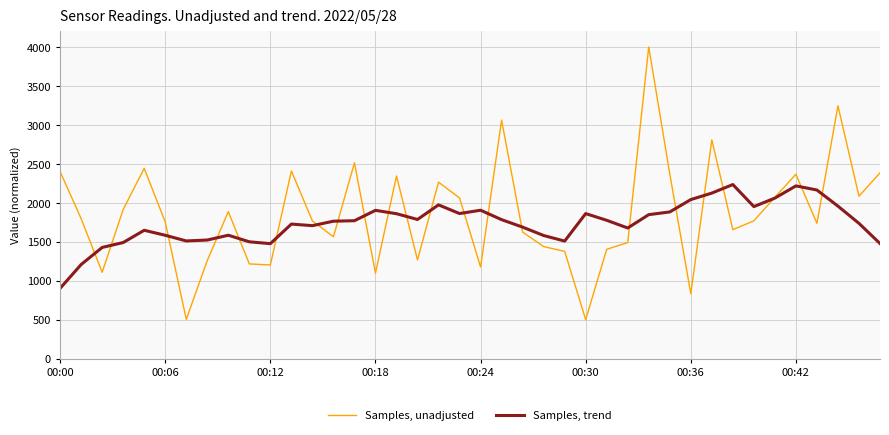

What is the maximum value shown in the chart?

4000.0